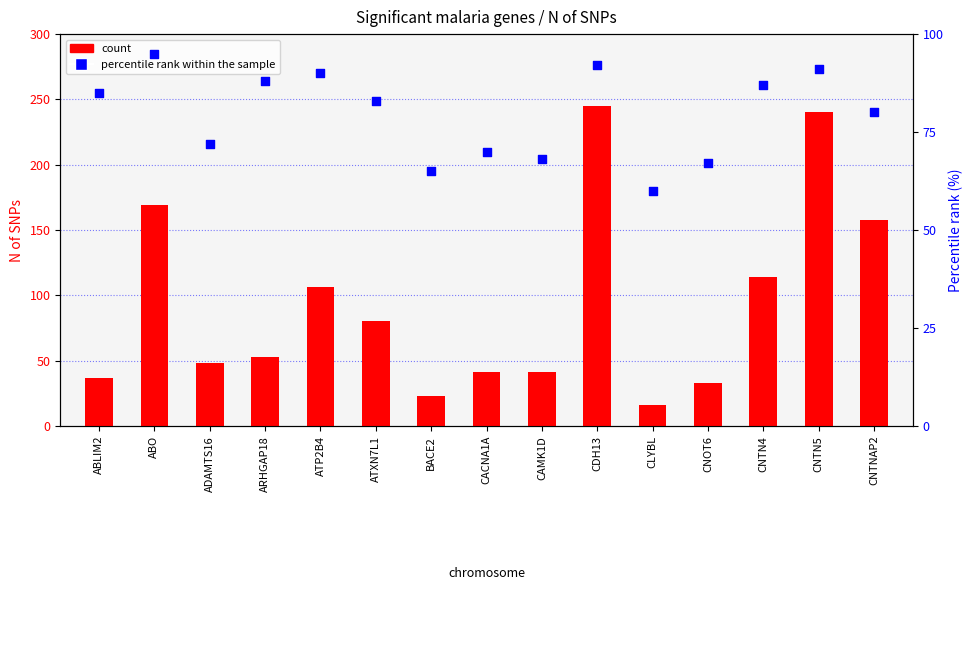

What are all the series names shown in the legend?

count, percentile rank within the sample